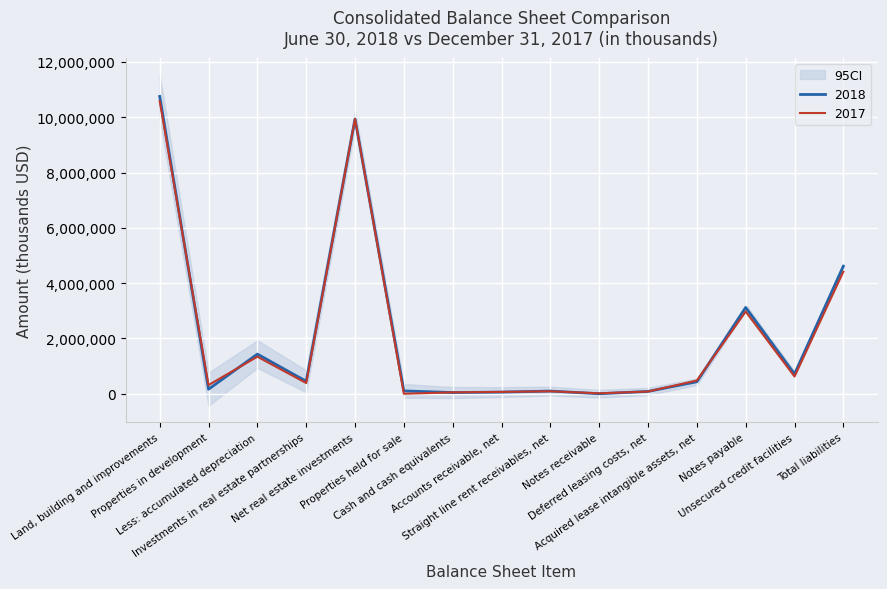

The value of 2018 at Total liabilities is 4612942.0. True or false?

True